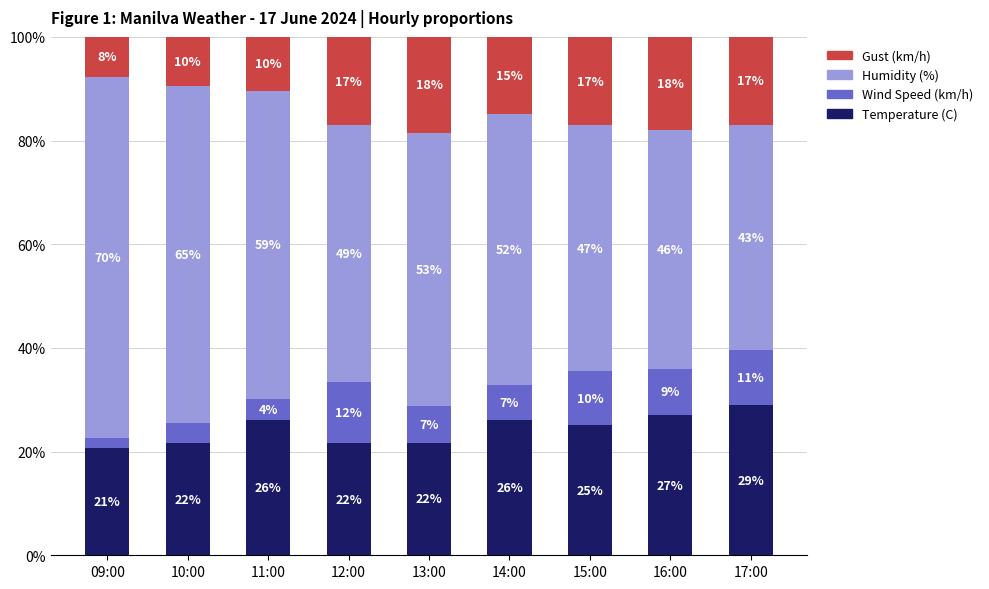

At which label does Temperature (C) reach its peak?

17:00